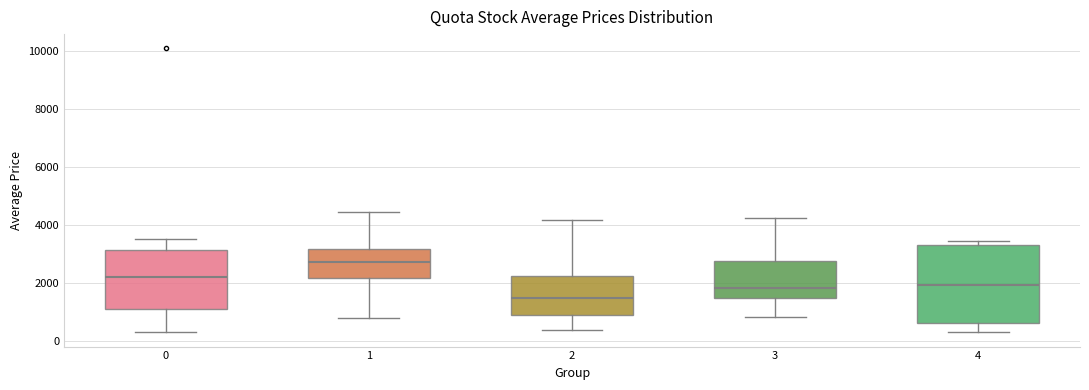

Reading left to right, read every box against the y-axis: the position of its median line, the range the box covers, and the ends of its whiskers. The values are not printed on the chart, so give them approximately, as read against the axis.

0: median 2200, box 1200 to 3200, whiskers 200 to 3600
1: median 2800, box 2200 to 3200, whiskers 800 to 4400
2: median 1400, box 800 to 2200, whiskers 400 to 4200
3: median 1800, box 1400 to 2800, whiskers 800 to 4200
4: median 2000, box 600 to 3400, whiskers 200 to 3400 (just above the box's upper edge)